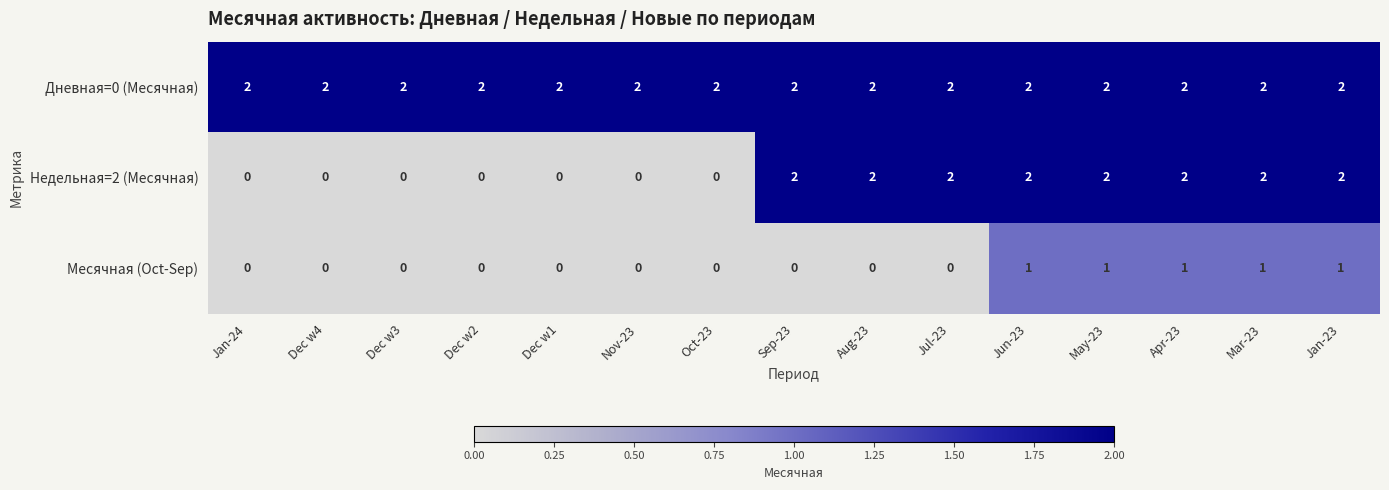

How many data points does each series have?

15